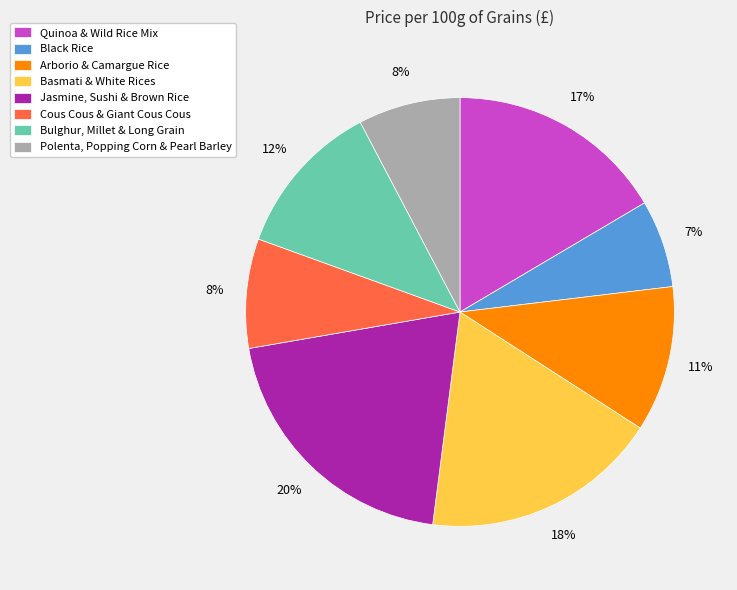

Is it true that Basmati & White Rices is 11% of the pie?

False